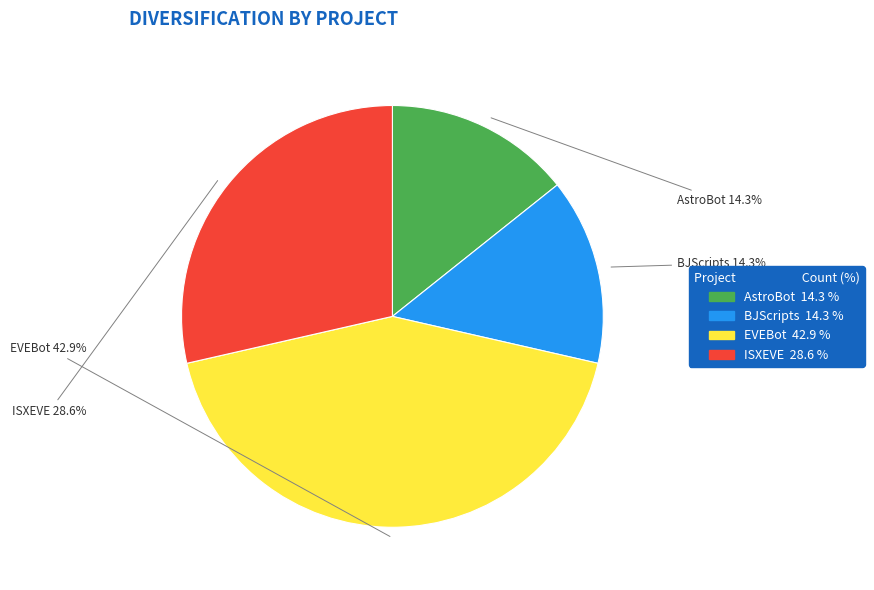

Does any single category account for the majority?

No